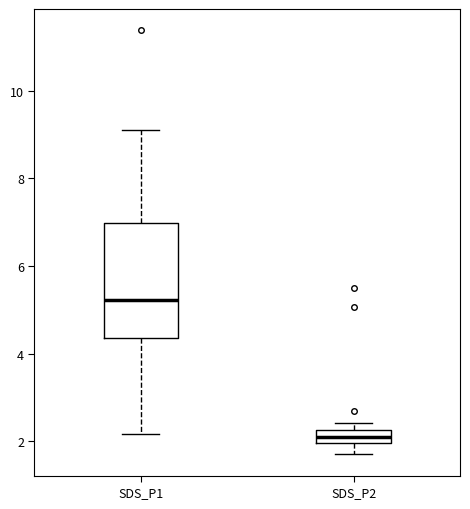

Where does the lower whisker of the box for SDS_P2 end on the y-axis? The values are not printed on the chart, so give them approximately, as read against the axis.

1.8